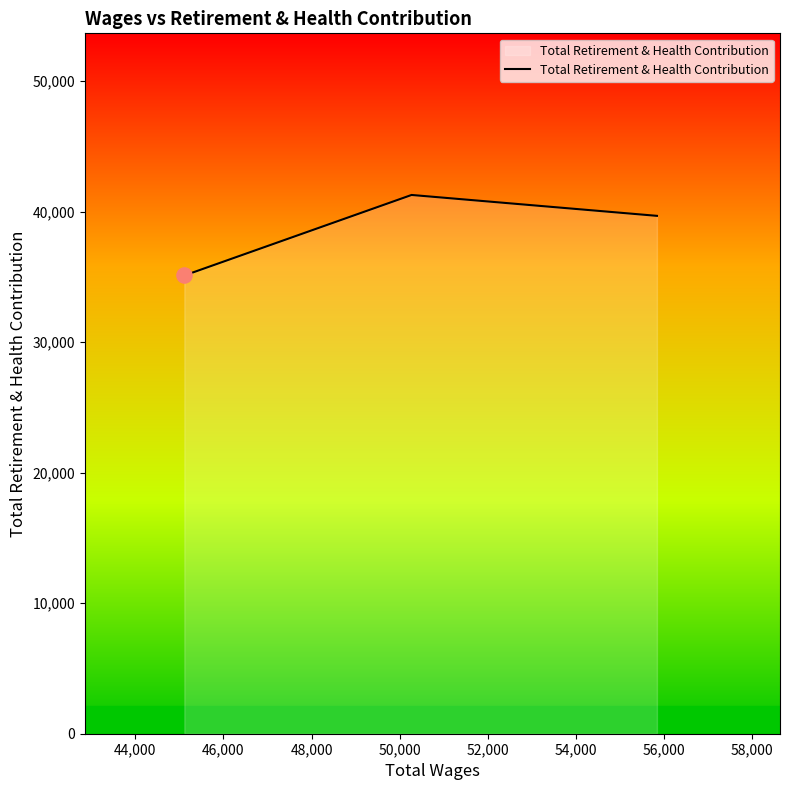

What is the sum of all values?

116092